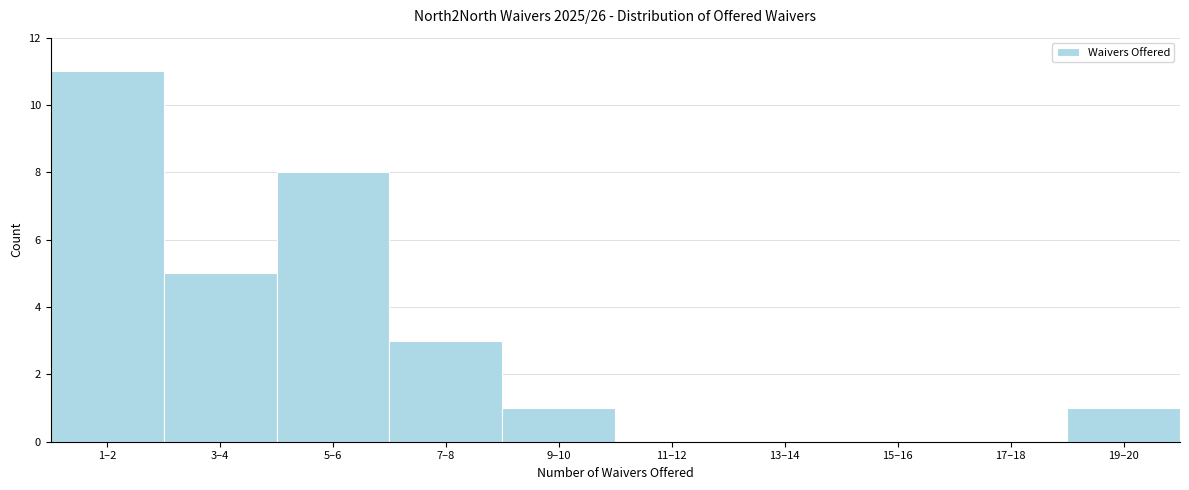

Reading right to left, extract all data points from this chart.

19–20=1	17–18=0	15–16=0	13–14=0	11–12=0	9–10=1	7–8=3	5–6=8	3–4=5	1–2=11